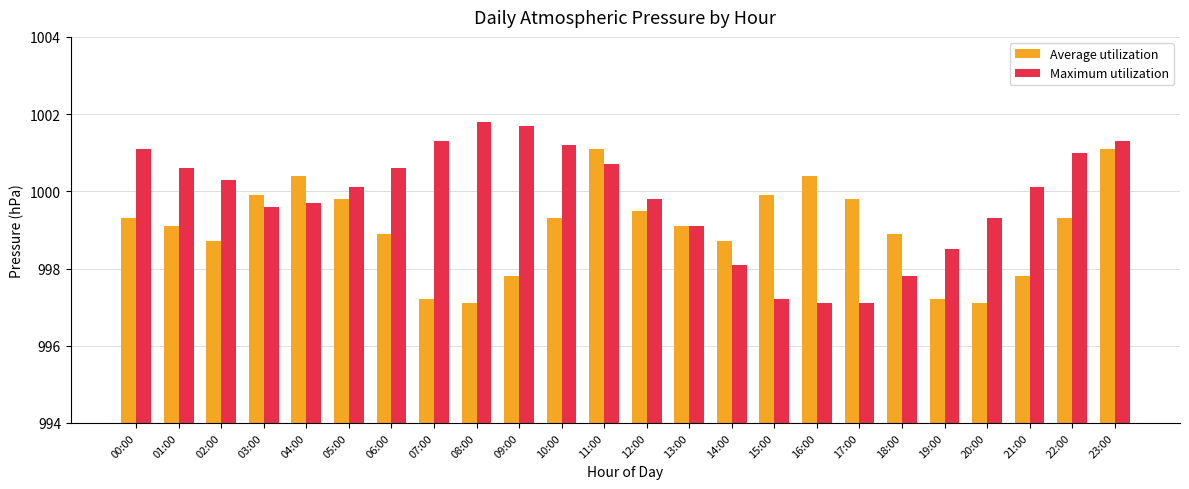

What are all the series names shown in the legend?

Average utilization, Maximum utilization